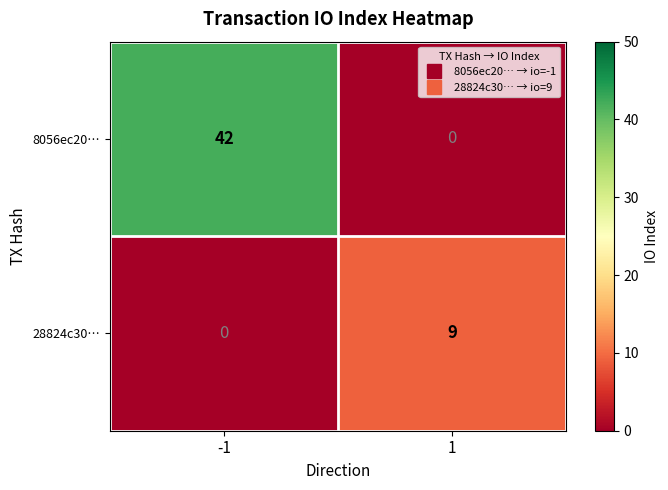

Is it true that 28824c30… equals 5 at 1?

False